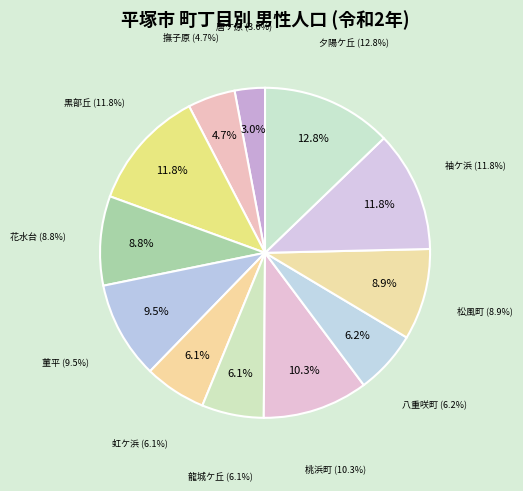

To the nearest percent, what is the difference between the largest and smallest slice percentages?

10%